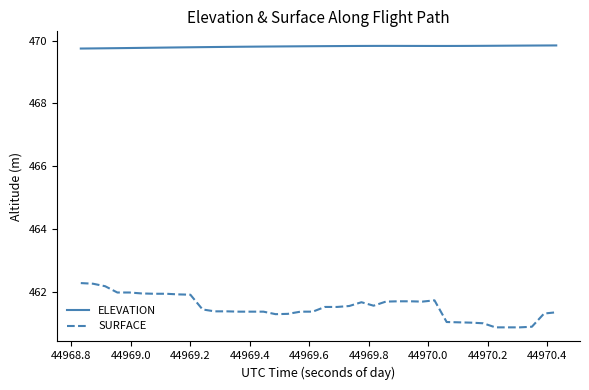

At how many categories does at least one series exceed 466?

40